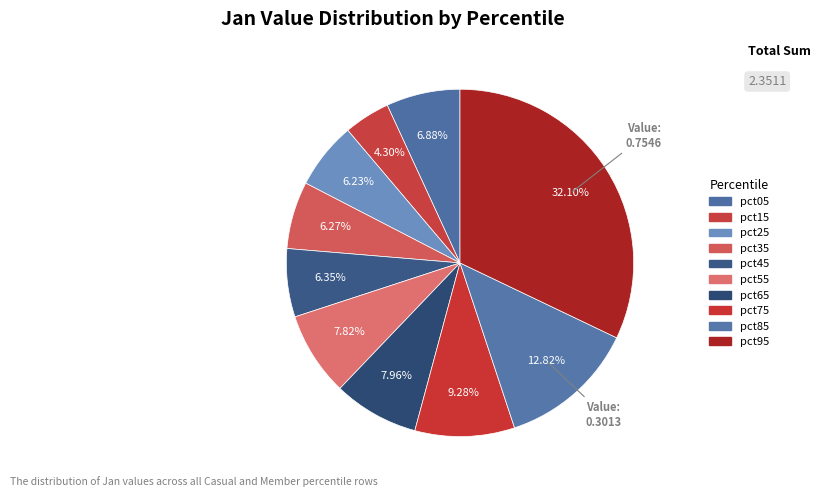

What is the total percentage of pct65 and pct15?

12.3%